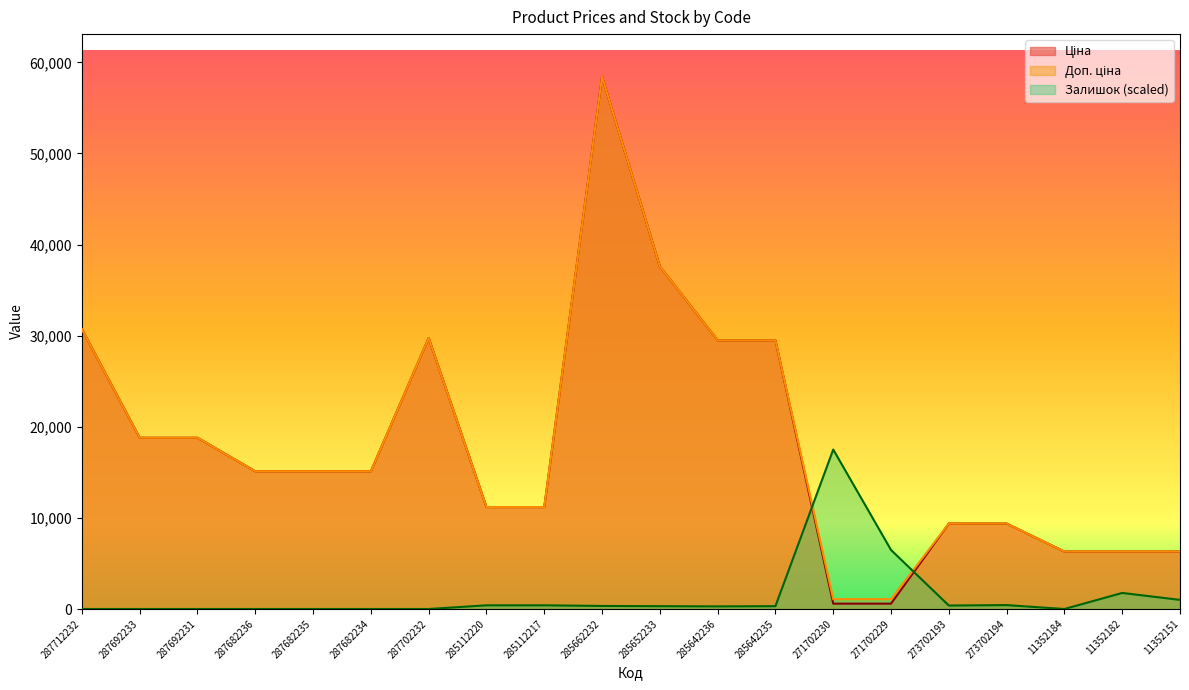

Which has a higher value, 285112220 or 285662232?

285662232